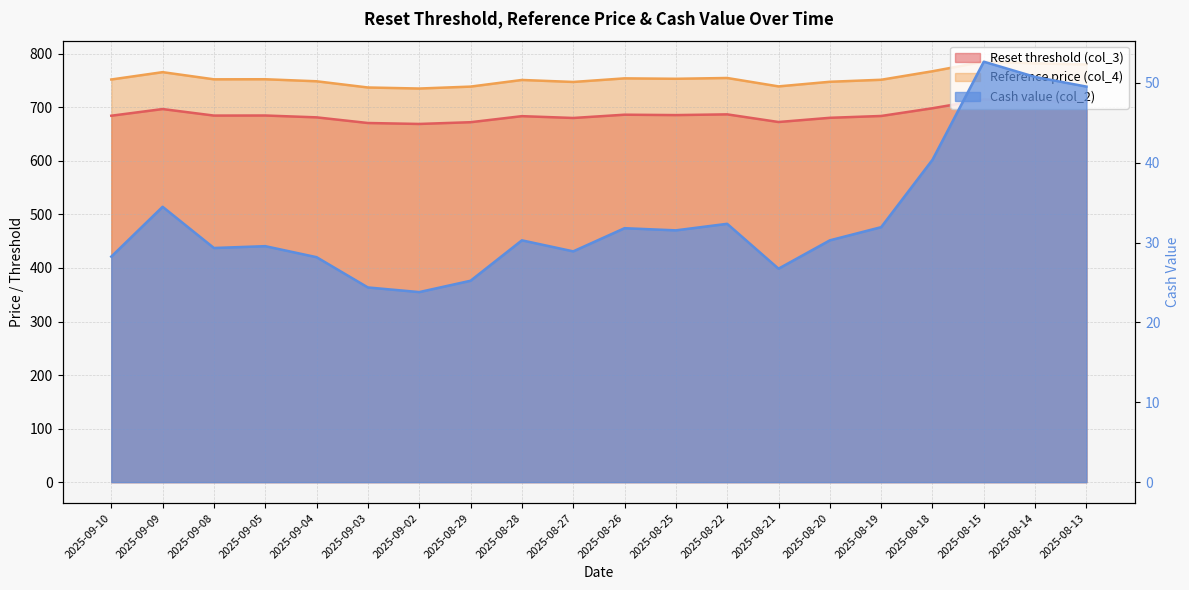

What is the value of the Cash value (col_2) point at the 3rd from the left?

29.3